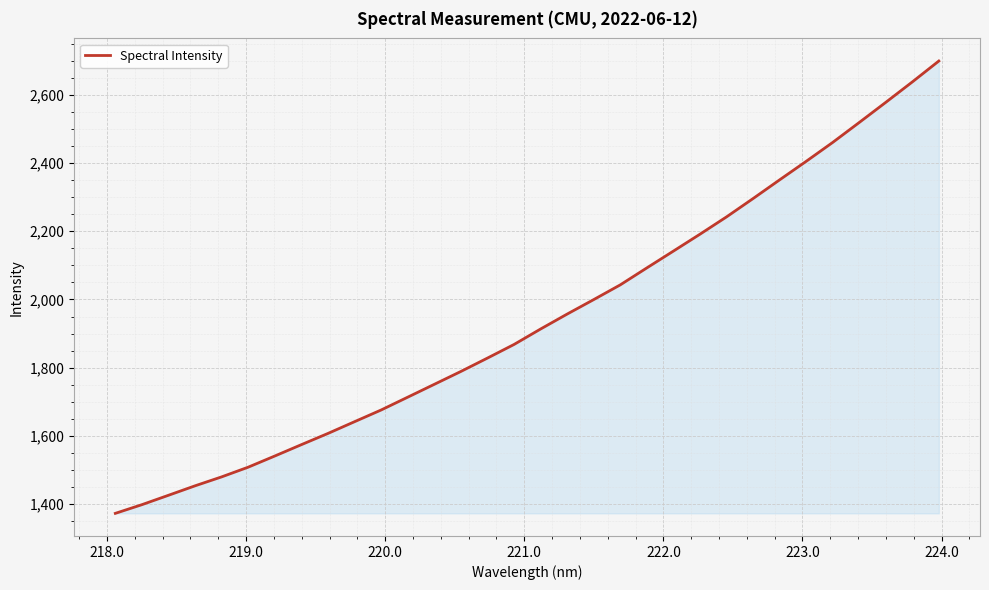

What is the minimum value shown in the chart?

1373.1